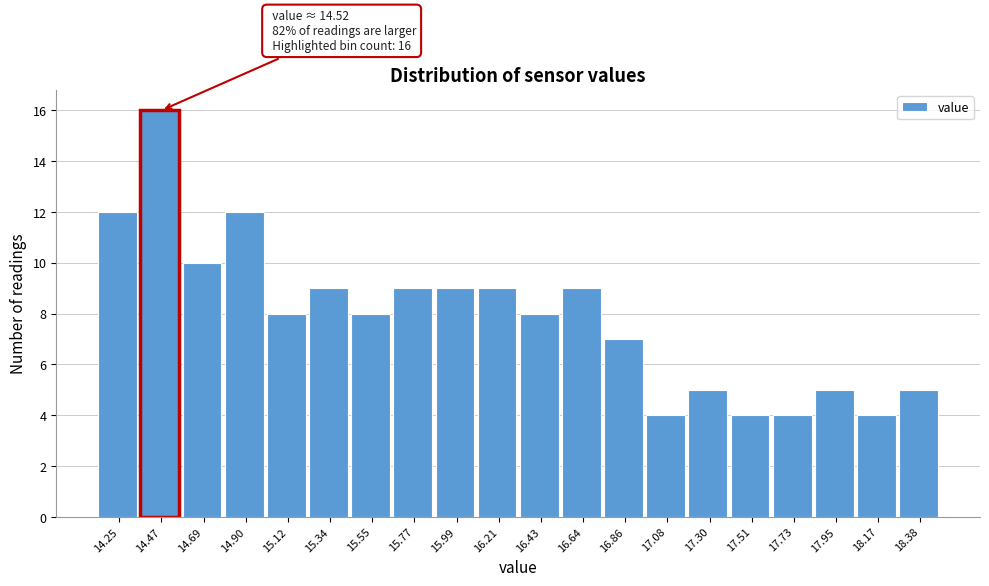

Reading left to right, transcribe all the data shown in this chart.

14.25=12	14.47=16	14.69=10	14.90=12	15.12=8	15.34=9	15.55=8	15.77=9	15.99=9	16.21=9	16.43=8	16.64=9	16.86=7	17.08=4	17.30=5	17.51=4	17.73=4	17.95=5	18.17=4	18.38=5